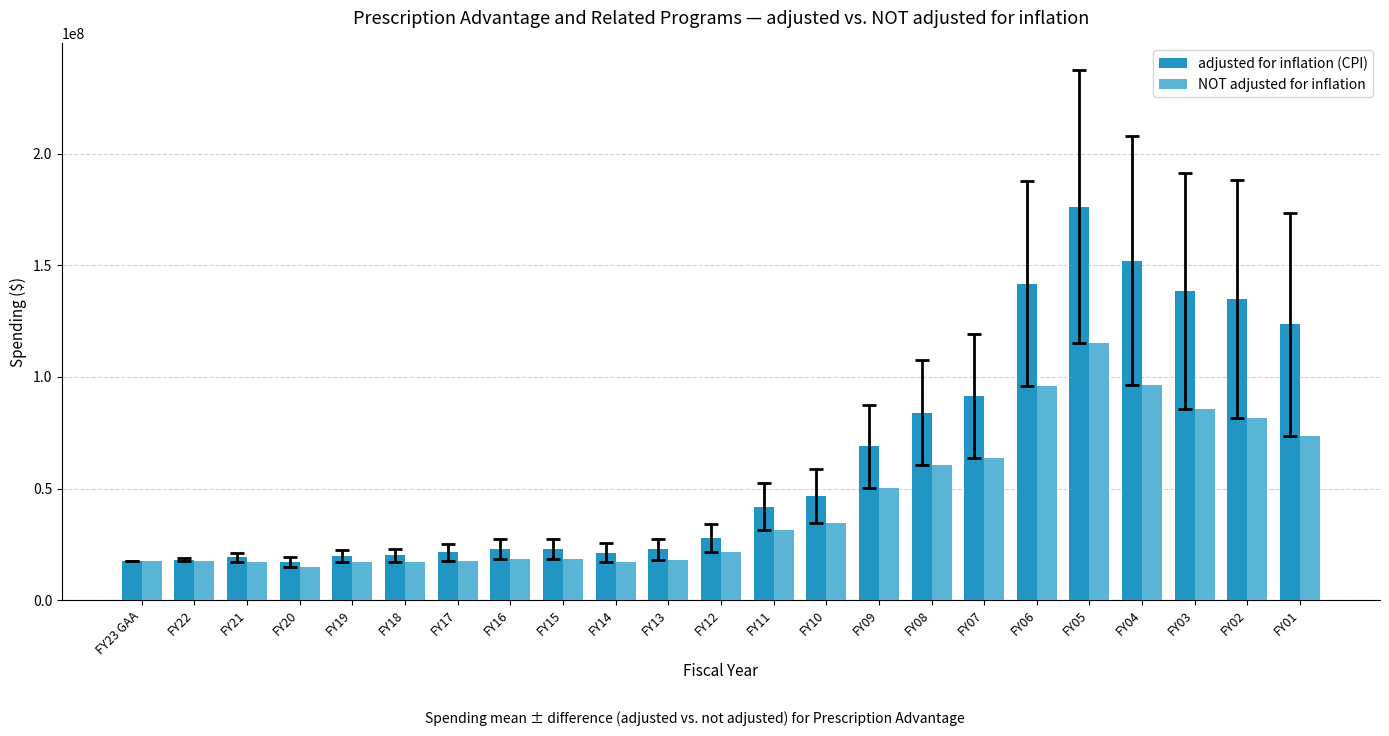

At which category does the chart reach its peak across all series?

FY05